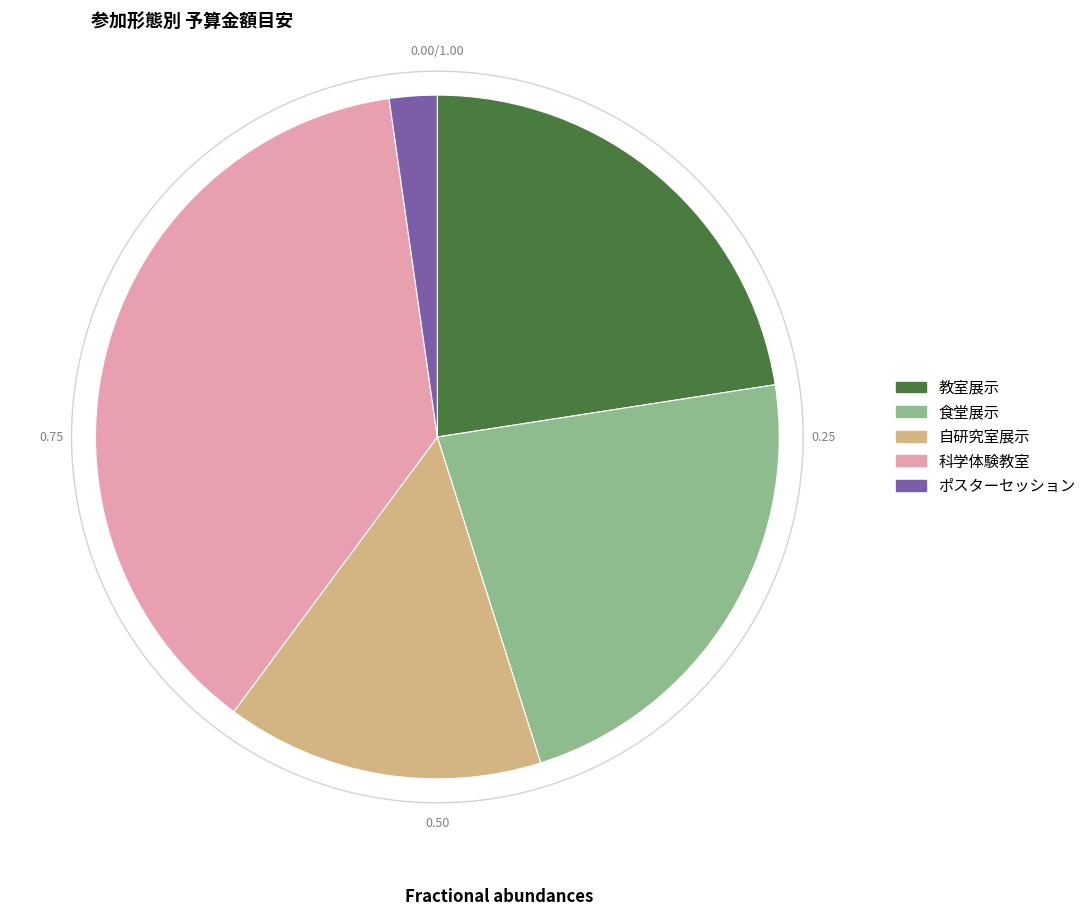

Approximately how many times larger is the value at 食堂展示 compared to 自研究室展示?

1.5